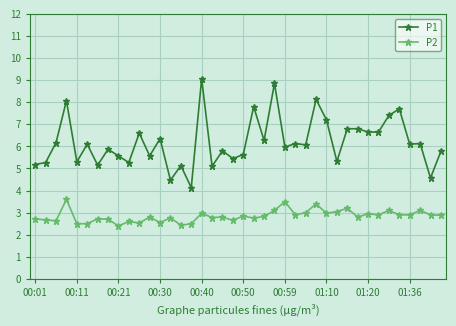

What are all the series names shown in the legend?

P1, P2